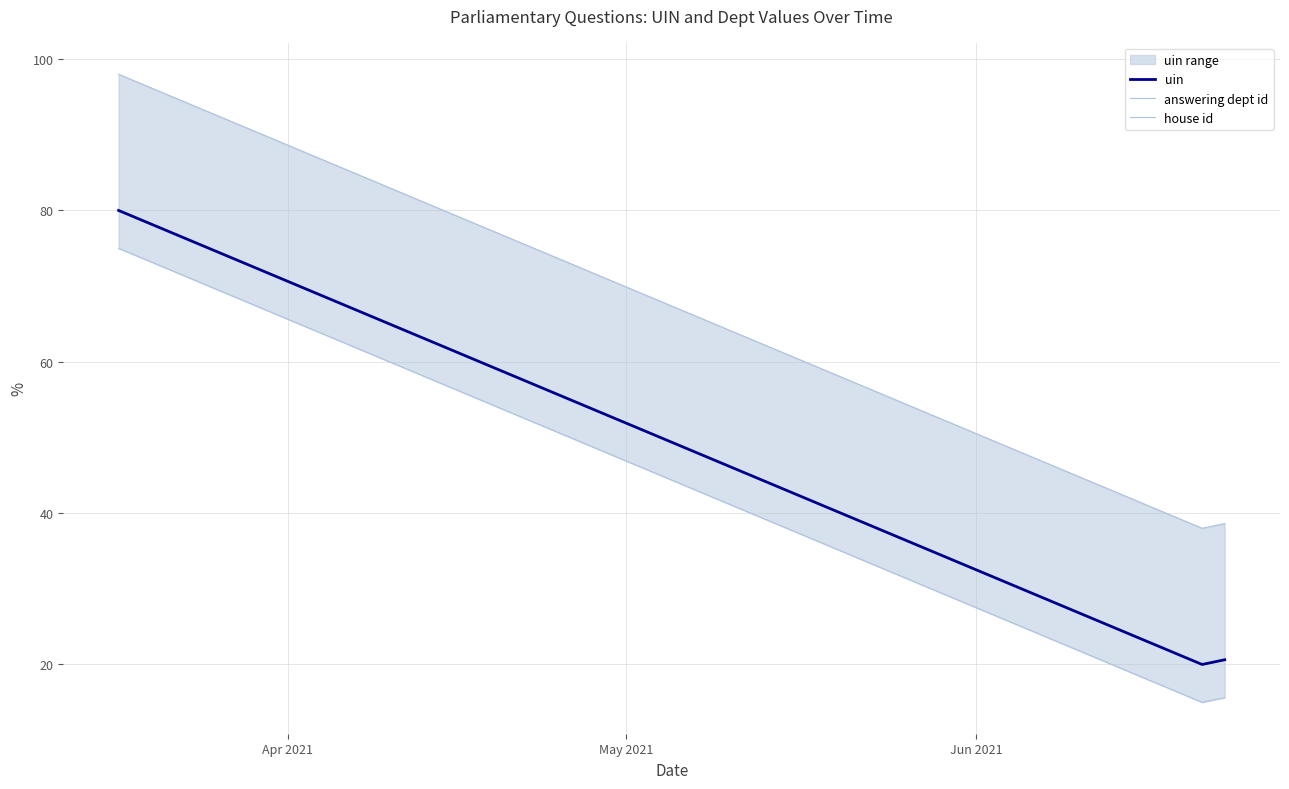

What is the lowest value of the uin series?

20.0